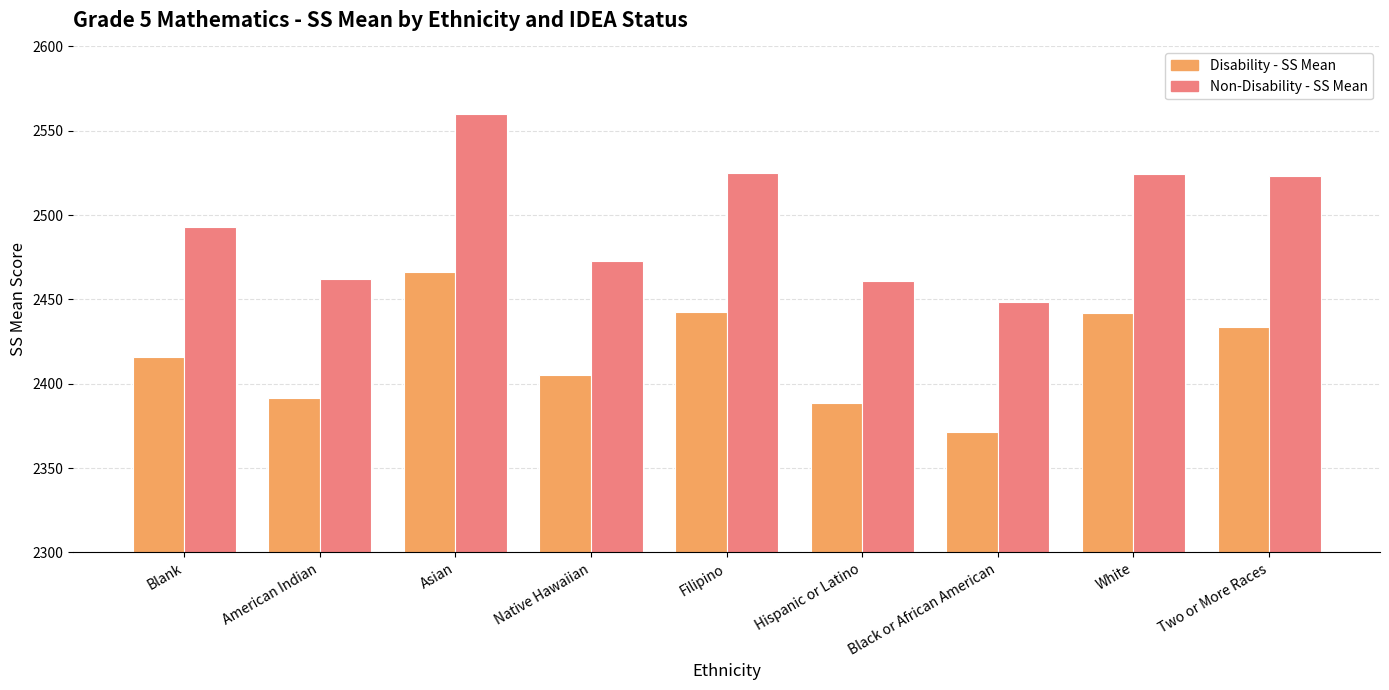

What is the label of the 3rd bar from the right?

Black or African American